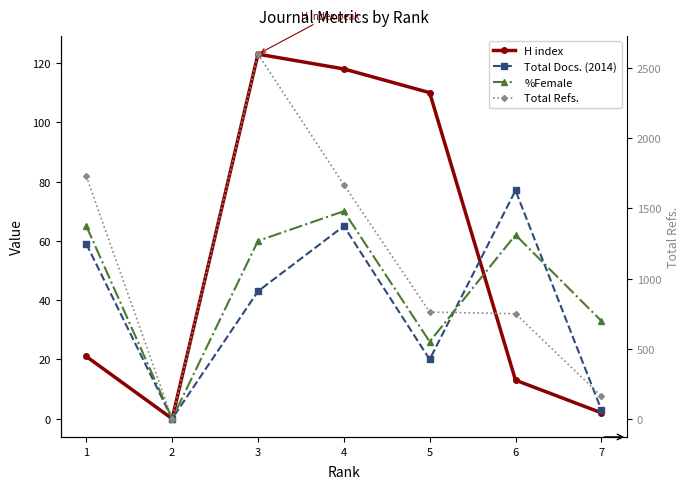

What is the spread (max minus min) of values at 1?

1709